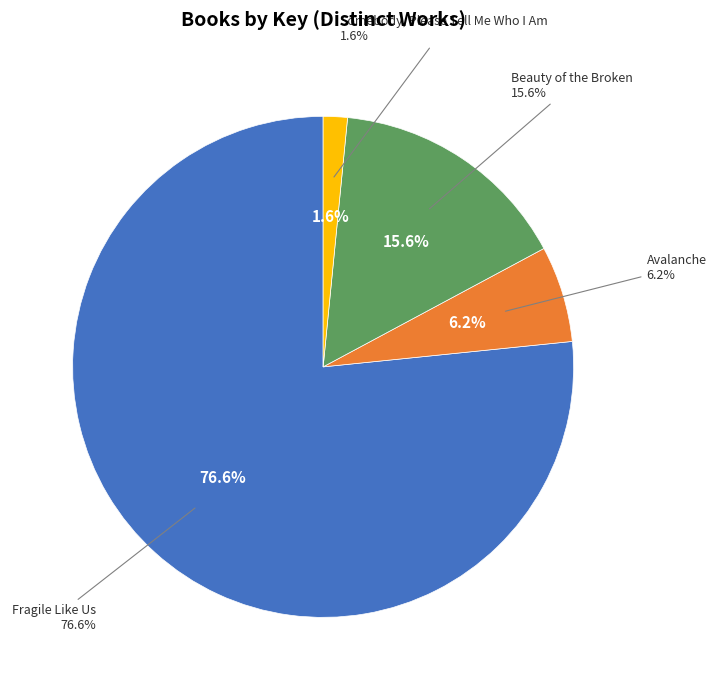

To the nearest percent, what is the average slice percentage?

25%